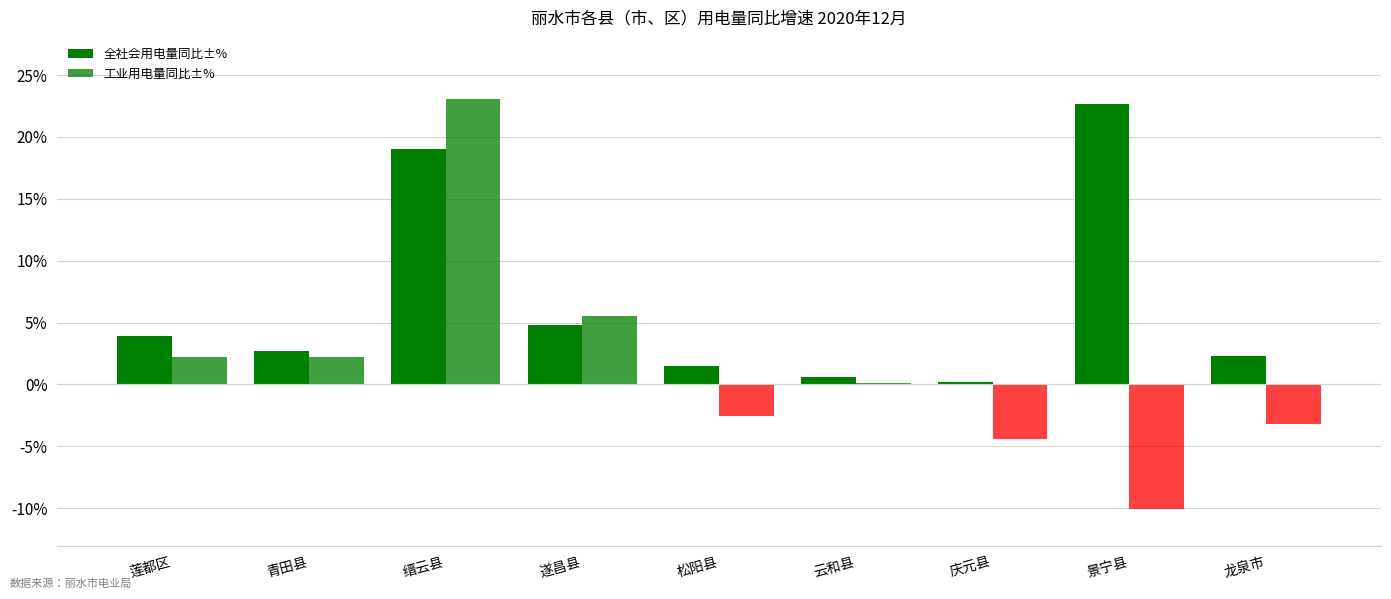

Which series has the largest range (max minus min)?

工业用电量同比±%